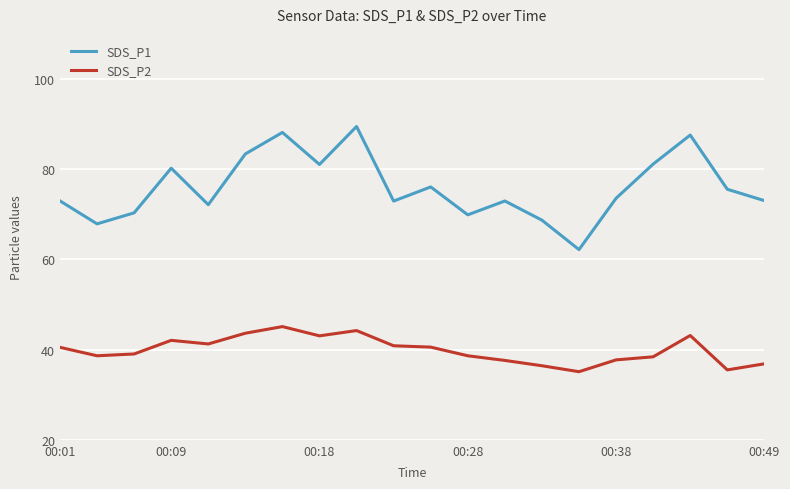

Rank the series by their maximum value, from highest to lowest.

SDS_P1, SDS_P2